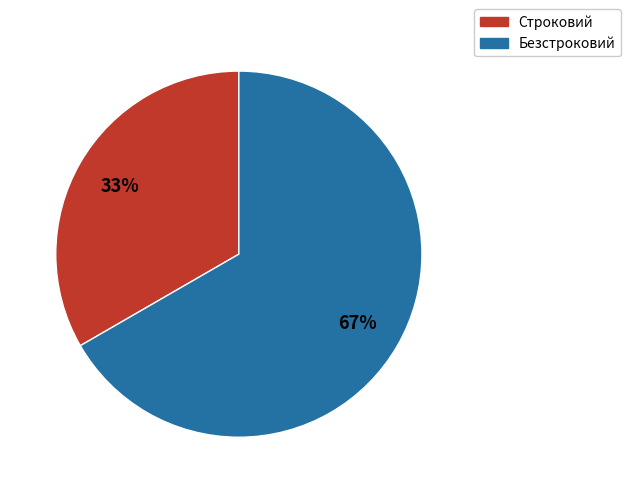

Which category has the smallest portion of the pie?

Строковий